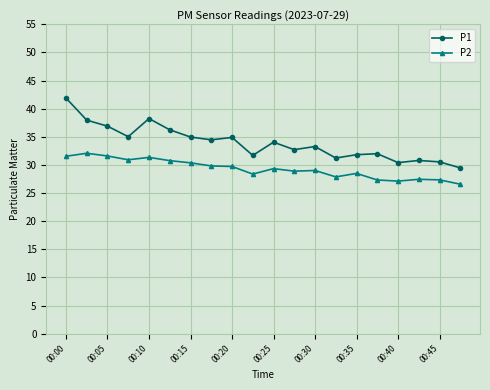

True or false: P1 has more than 2 interior local peaks.

True